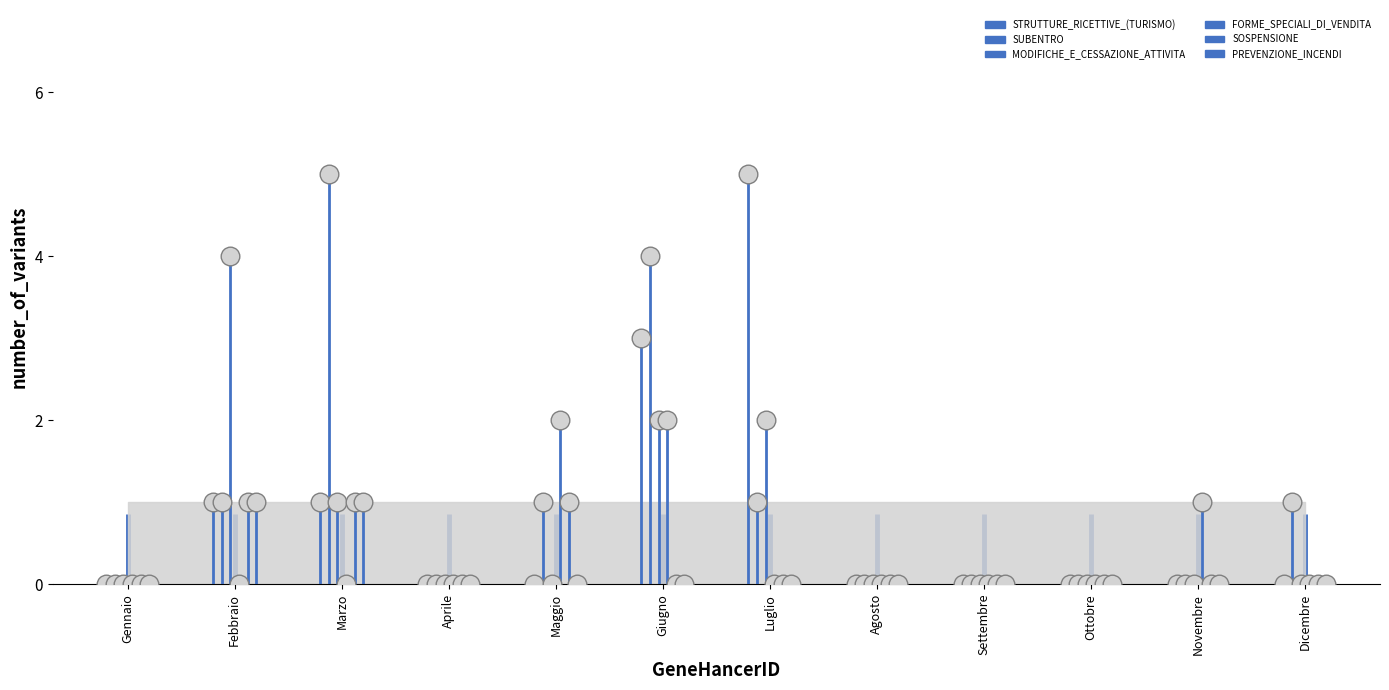

Which series reaches the minimum Y coordinate?

STRUTTURE_RICETTIVE_(TURISMO)